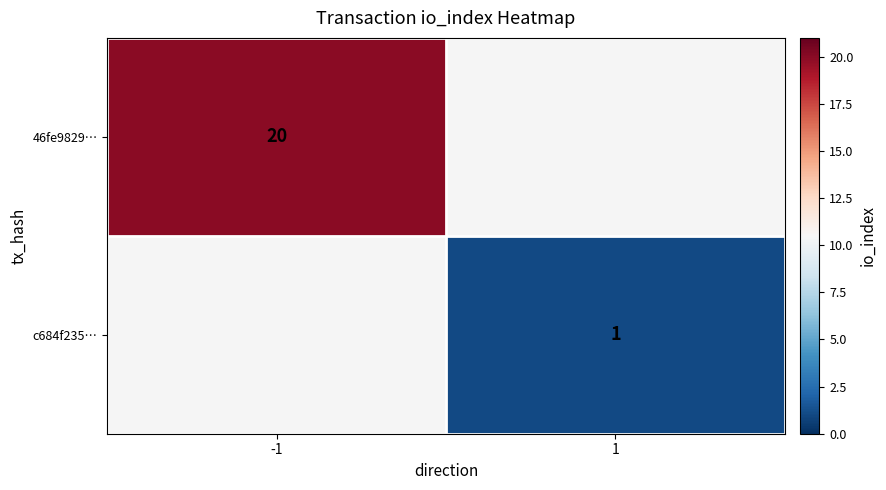

Is the value of 46fe9829… at -1 greater than the value of c684f235… at 1?

Yes